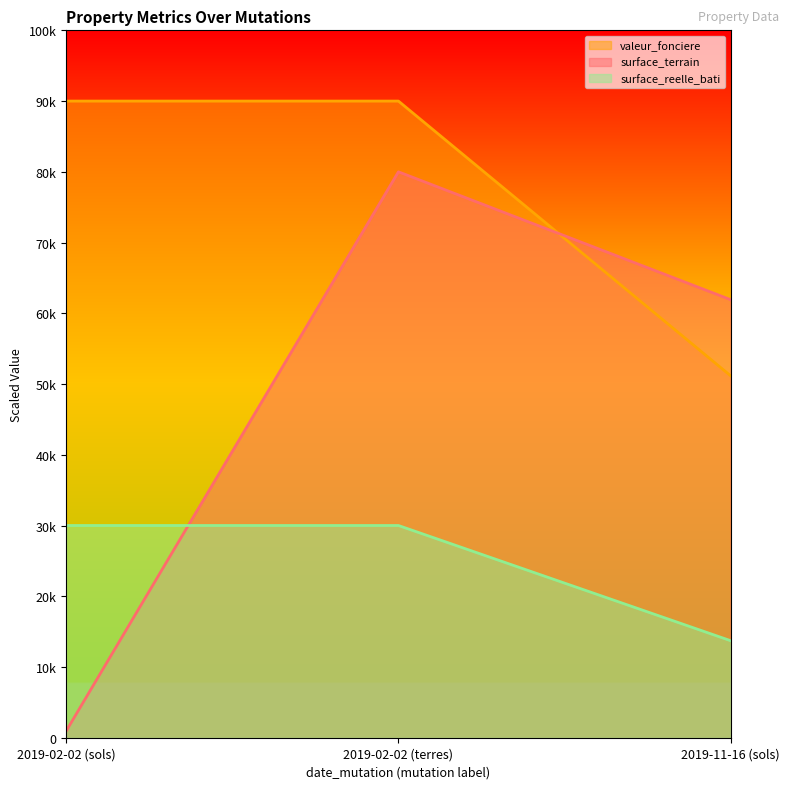

Does the chart display data point markers on the line(s)?

No